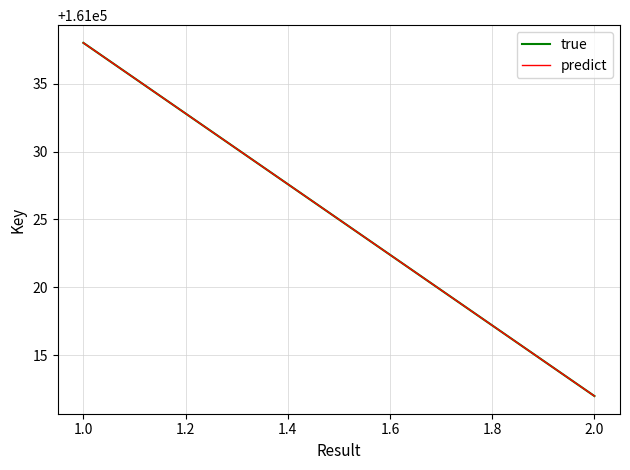

List the series in order of their peak value, lowest first.

true, predict